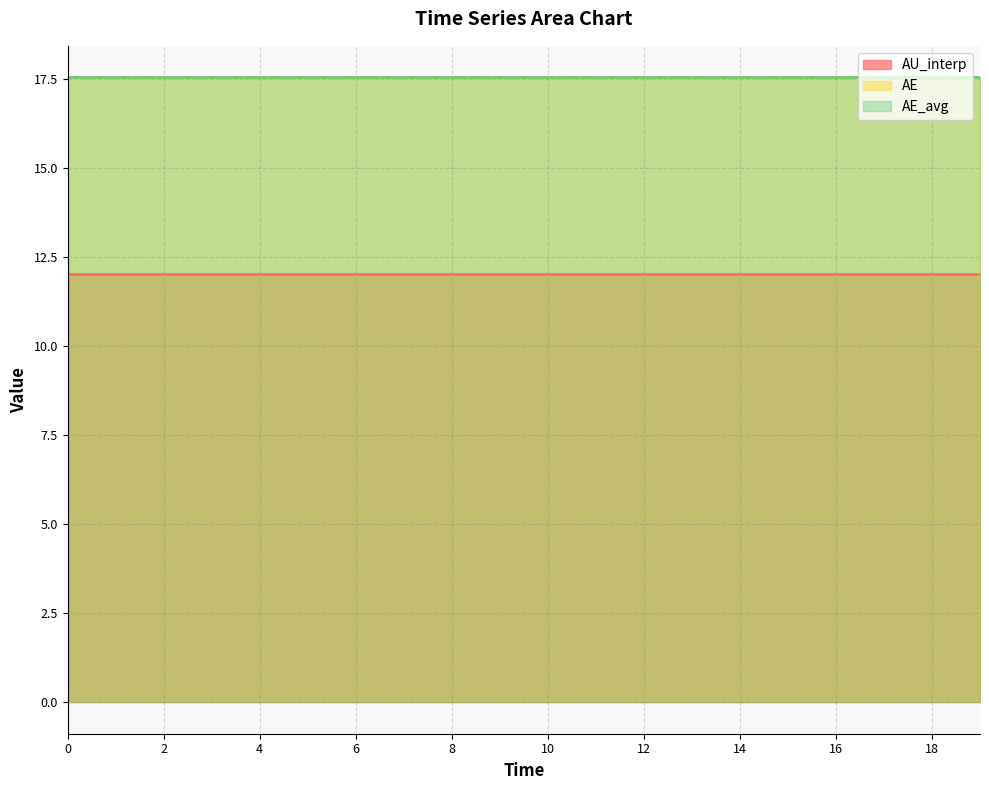

True or false: AU_interp has more than 2 interior local peaks.

False